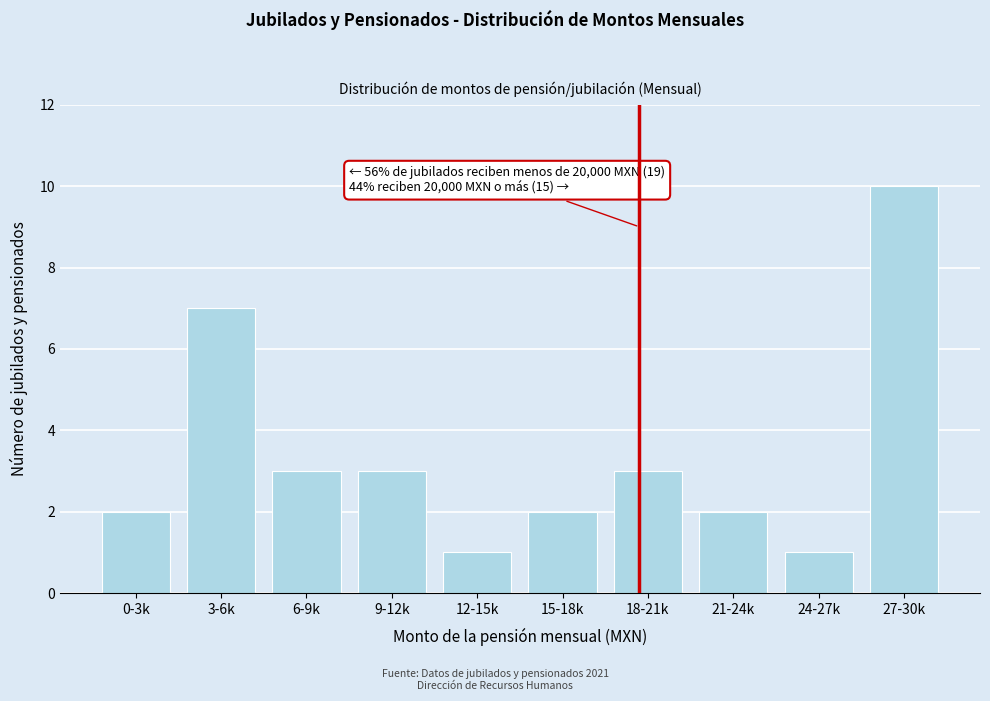

Reading left to right, extract all data points from this chart.

0-3k=2	3-6k=7	6-9k=3	9-12k=3	12-15k=1	15-18k=2	18-21k=3	21-24k=2	24-27k=1	27-30k=10